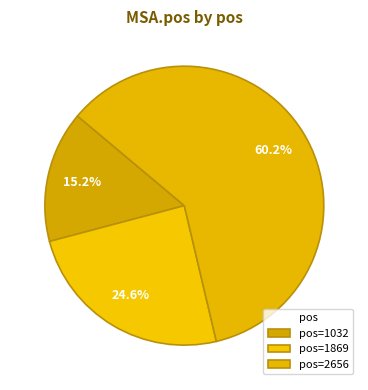

Combined, do 2656 and 1869 account for over 50%?

Yes